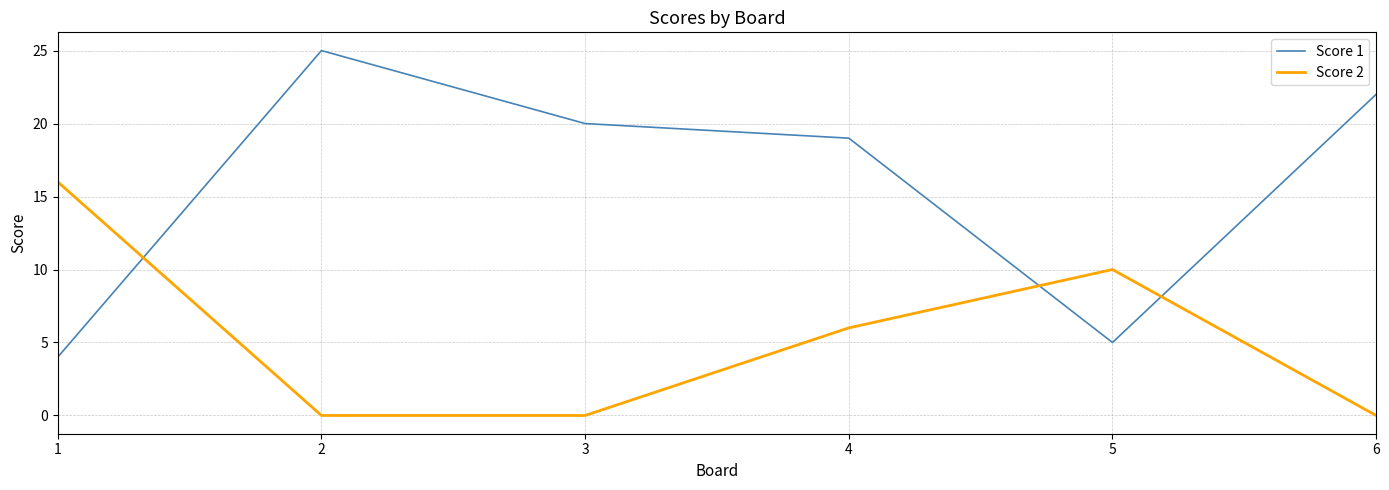

Is the value of Score 1 at 2 greater than the value of Score 2 at 2?

Yes